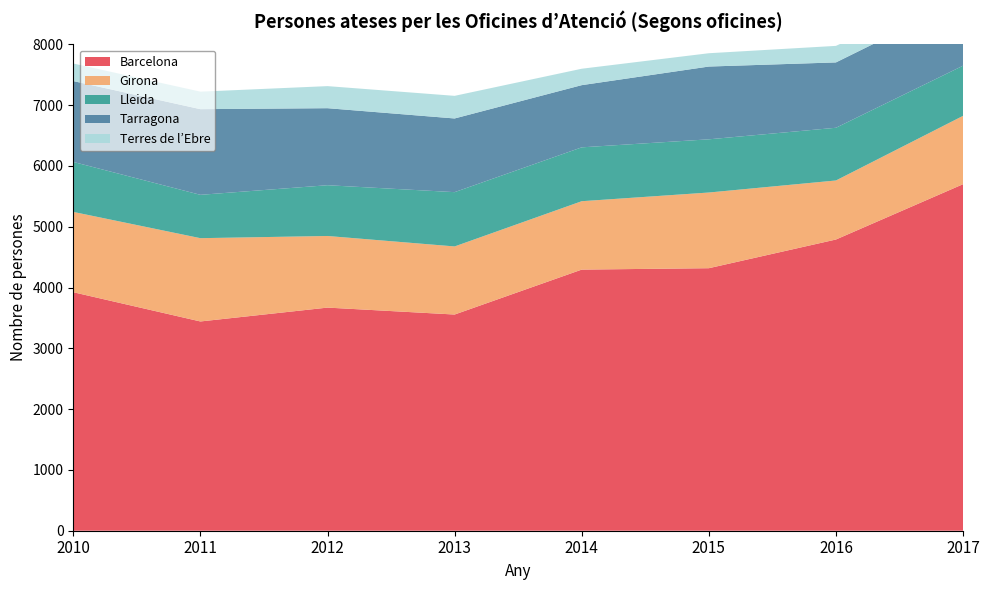

Reading left to right, transcribe all the data shown in this chart.

Barcelona: 3923	3442	3670	3556	4295	4318	4790	5700
Girona: 1321	1370	1178	1120	1125	1245	971	1124
Lleida: 822	713	835	893	886	875	867	825
Tarragona: 1330	1409	1267	1212	1023	1197	1075	1086
Terres de l’Ebre: 289	288	363	372	270	219	272	208